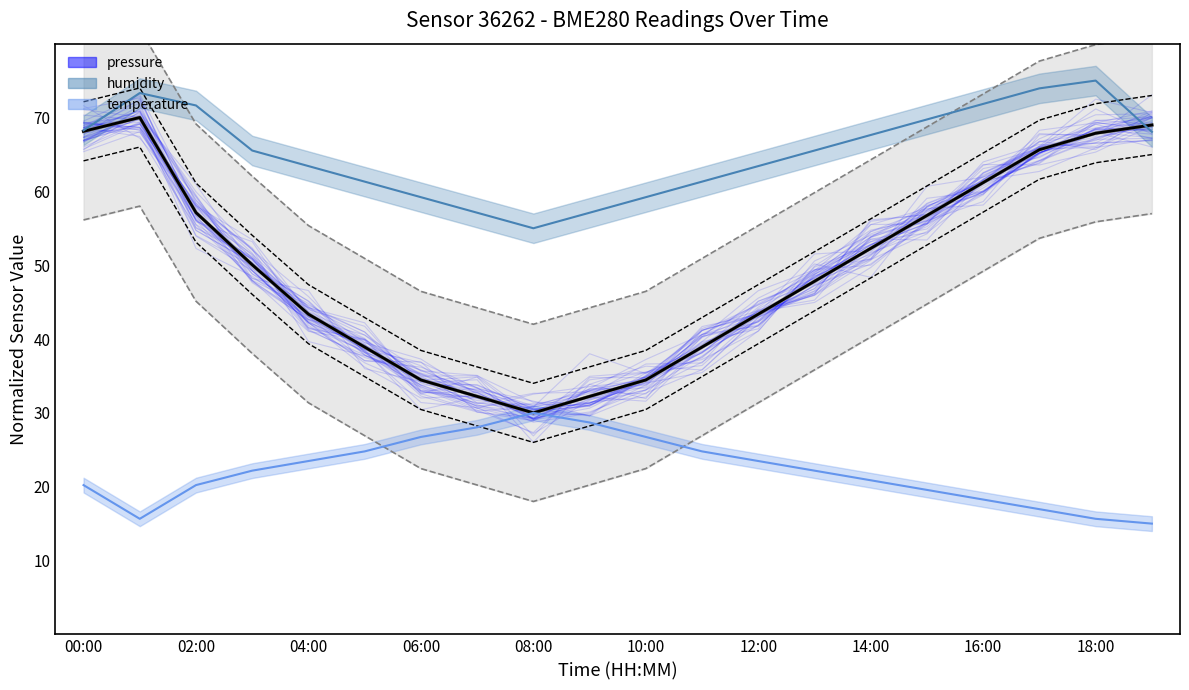

What is the value of the pressure point at the 6th from the left?

38.9